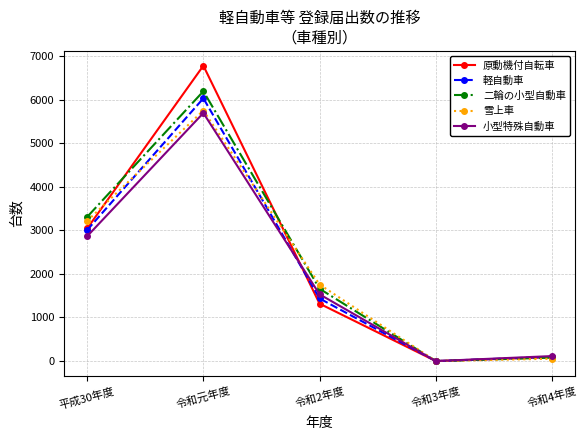

True or false: 二輪の小型自動車 and 雪上車 cross at least once.

True